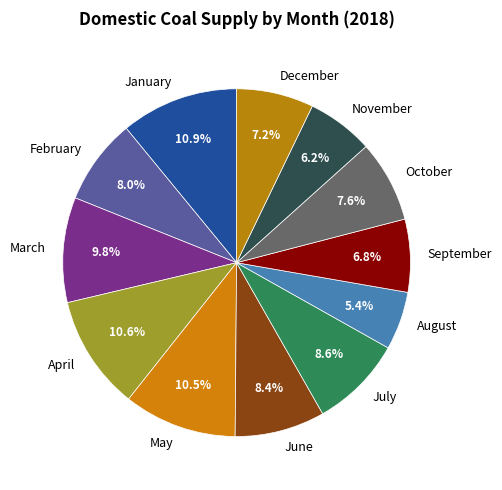

What percentage is NOT represented by May?

89.5%